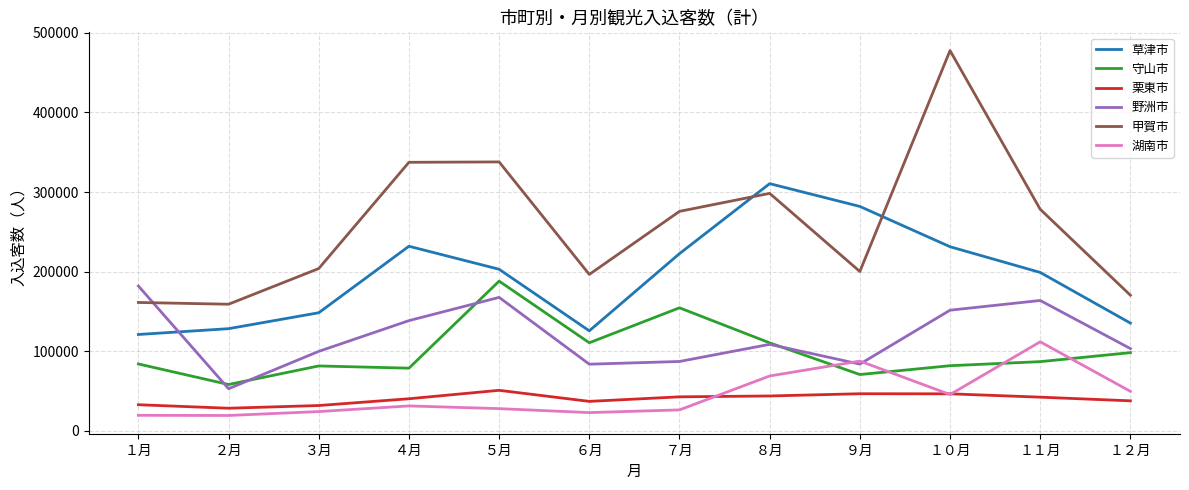

Between ３月 and １０月, which series saw the biggest shift?

甲賀市